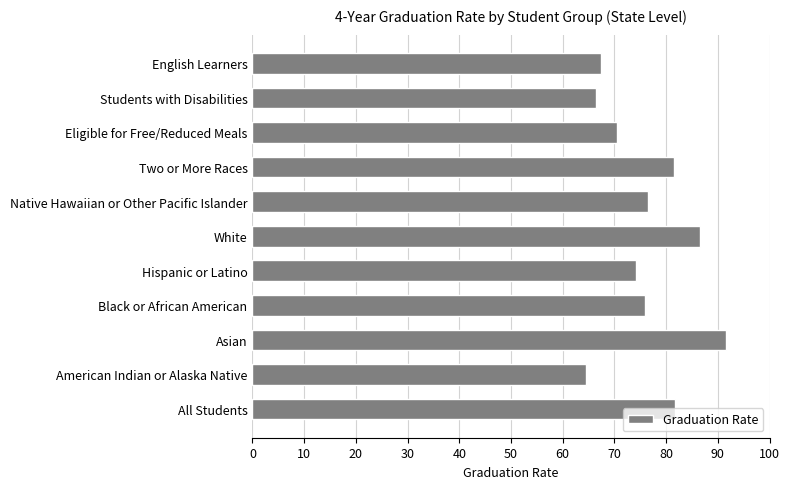

Which category has the lowest value across all series?

American Indian or Alaska Native